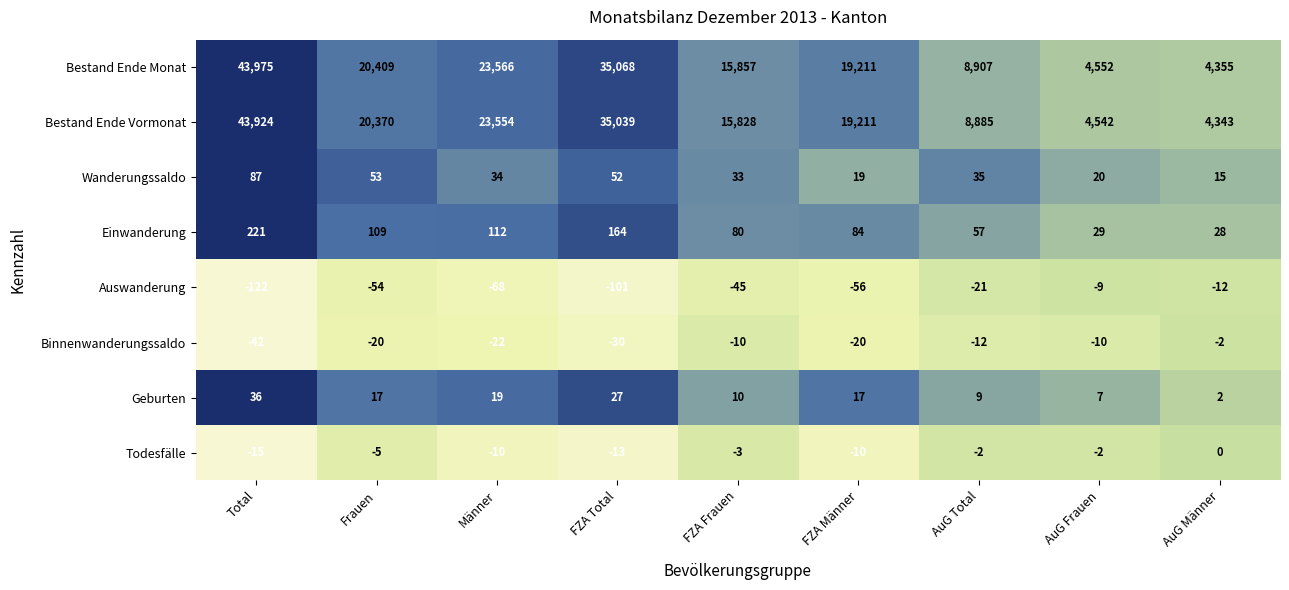

True or false: Geburten has a value of 17 at FZA Männer.

True